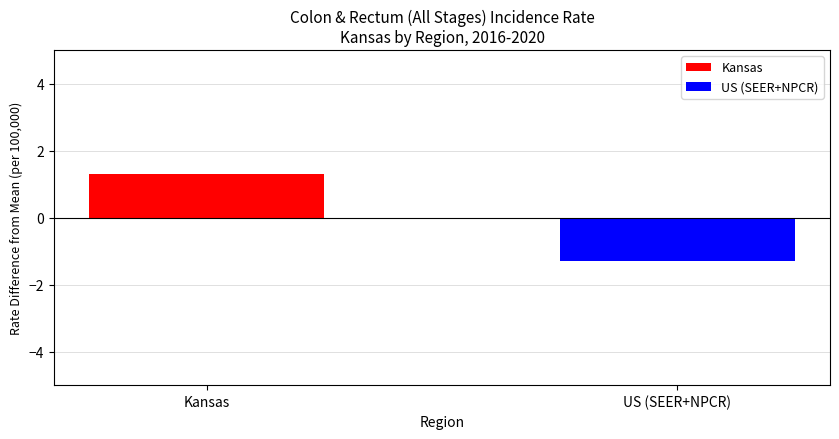

How many distinct data groups are displayed?

2